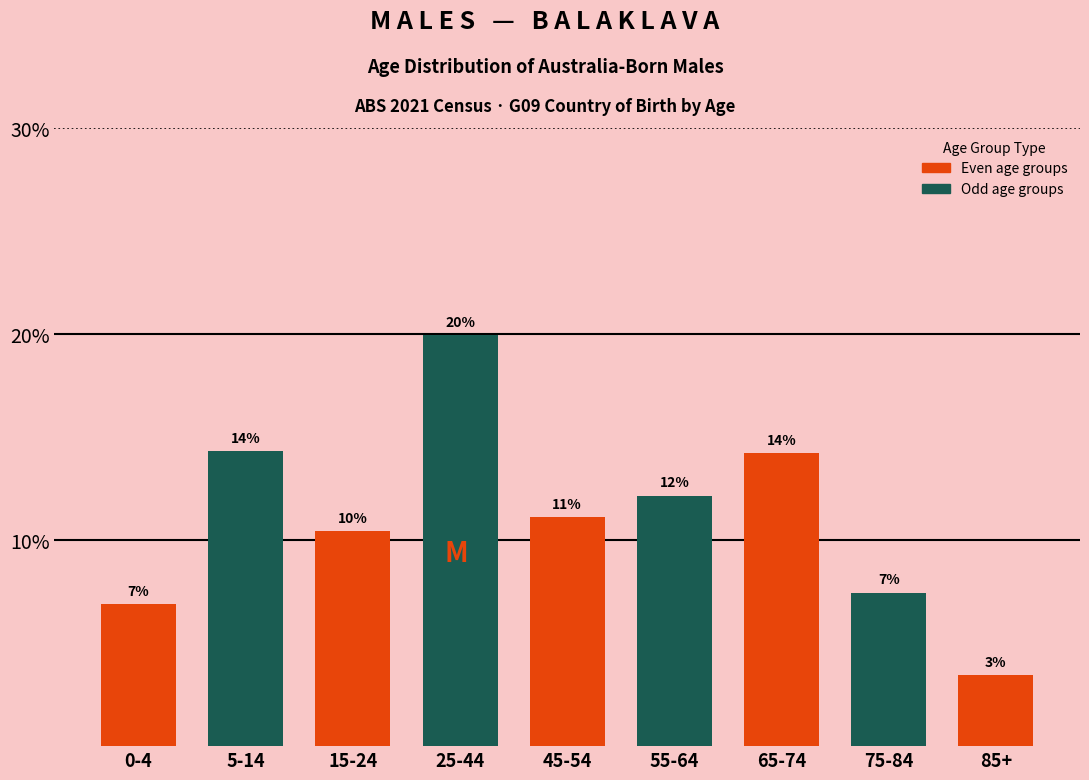

Does the chart contain any negative values?

No